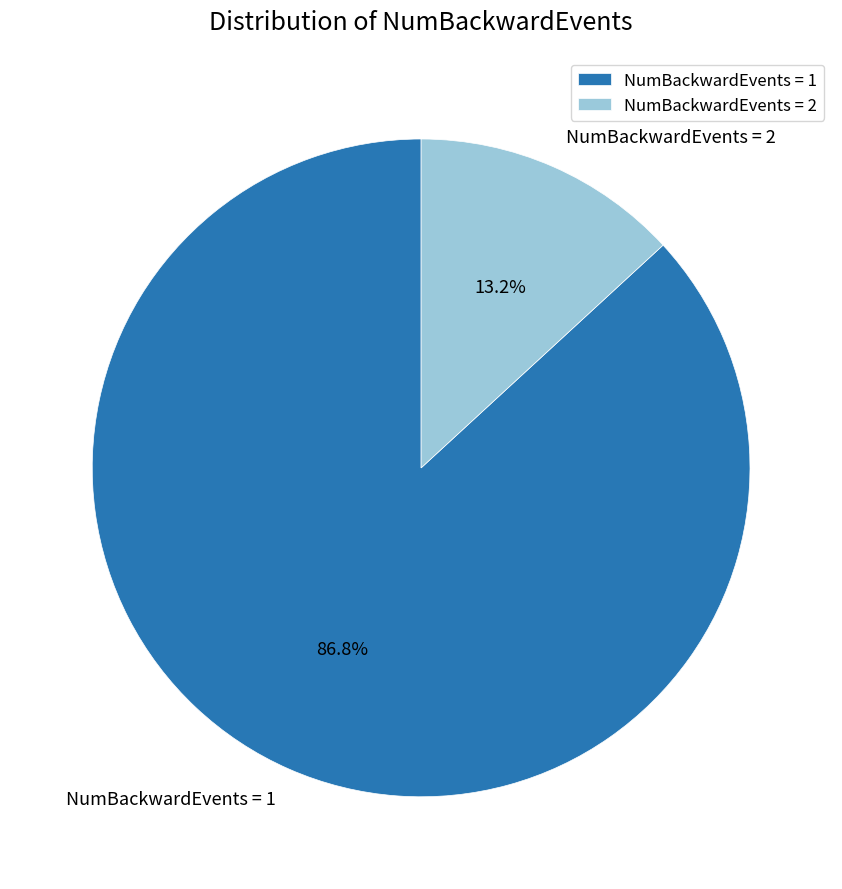

Is there any slice that represents more than half of the pie?

Yes